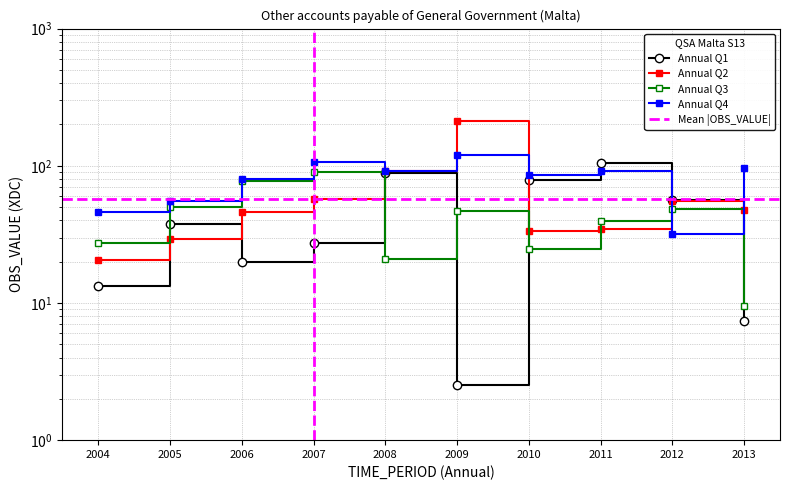

What is the sum of all Annual Q4 values?

802.8